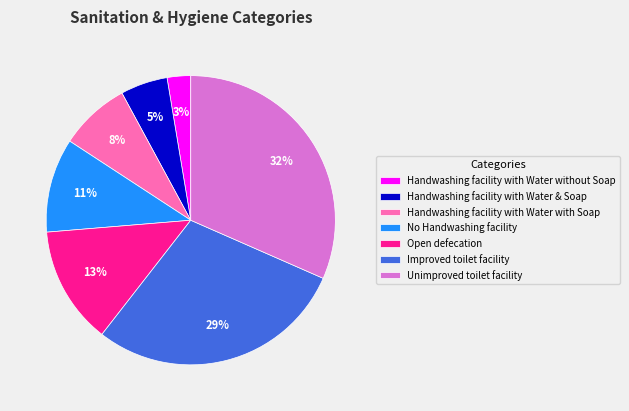

What percentage is the Open defecation slice, to the nearest percent?

13%